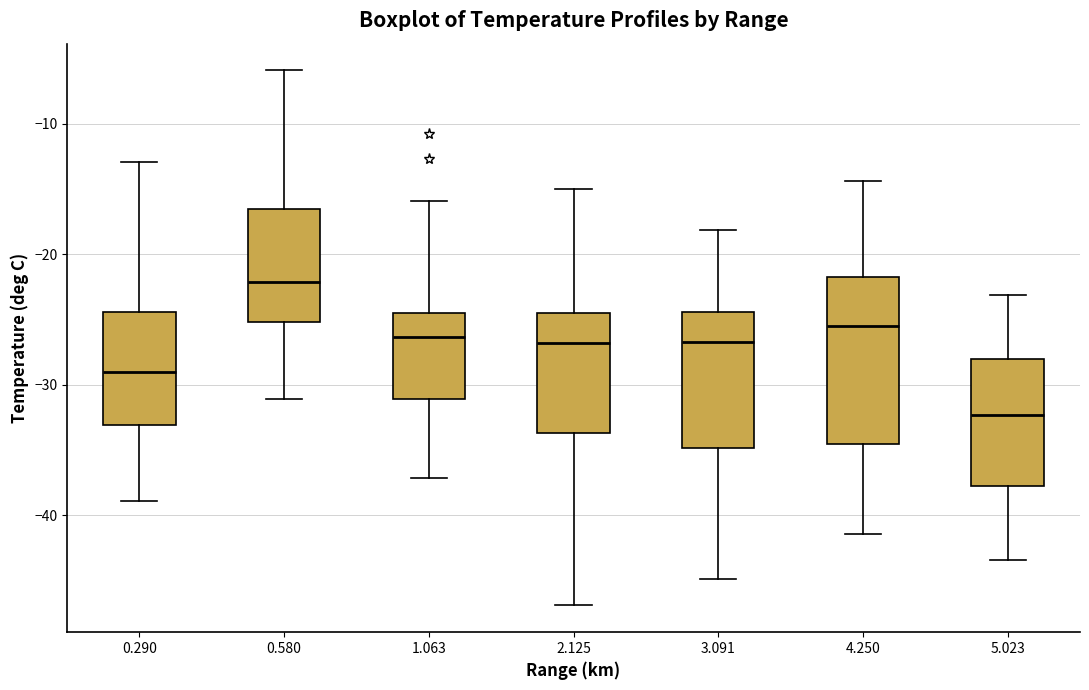

Reading left to right, read every box against the y-axis: the position of its median line, the range the box covers, and the ends of its whiskers. The values are not printed on the chart, so give them approximately, as read against the axis.

0.290: median -29, box -33 to -24, whiskers -39 to -13
0.580: median -22, box -25 to -17, whiskers -31 to -6
1.063: median -26, box -31 to -24, whiskers -37 to -16
2.125: median -27, box -34 to -24, whiskers -47 to -15
3.091: median -27, box -35 to -24, whiskers -45 to -18
4.250: median -25, box -35 to -22, whiskers -41 to -14
5.023: median -32, box -38 to -28, whiskers -43 to -23